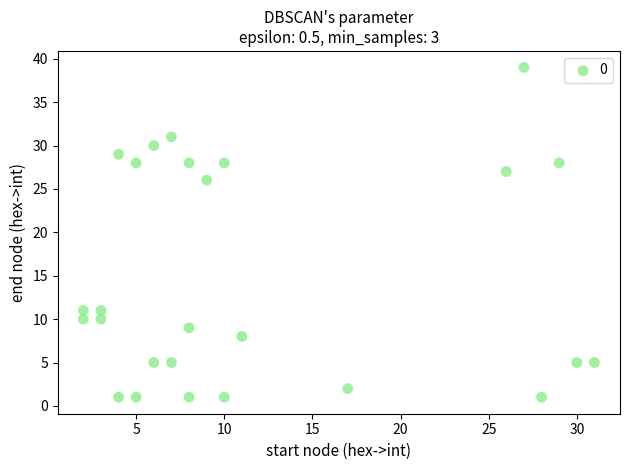

What is the range of Y values (max minus min)?

38